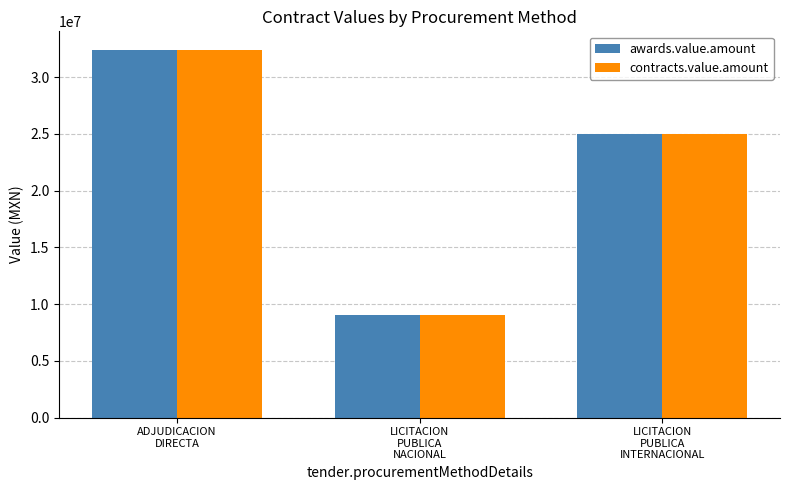

Count the number of categories in the chart.

3